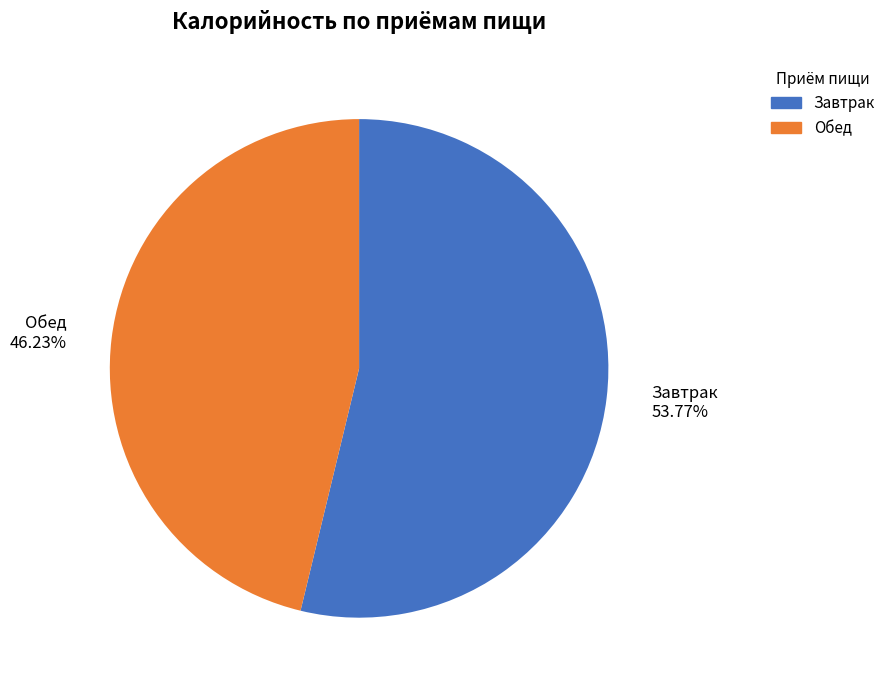

To the nearest percent, what is the combined percentage of Обед and Завтрак?

100%